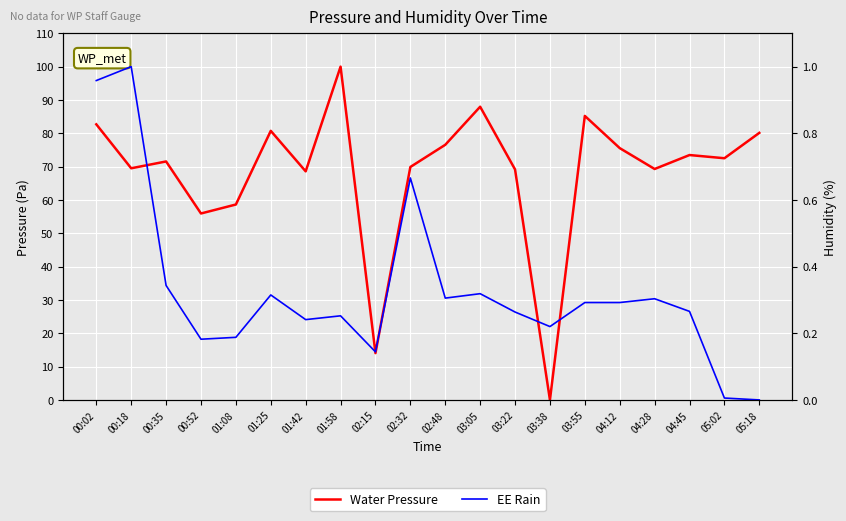

Reading right to left, transcribe all the data shown in this chart.

Water Pressure: 80.1	72.5	73.5	69.3	75.6	85.2	0.0	69.2	88.0	76.5	69.9	14.0	100.0	68.6	80.7	58.6	55.9	71.6	69.5	82.7
EE Rain: 0.0	0.0	0.3	0.3	0.3	0.3	0.2	0.3	0.3	0.3	0.7	0.1	0.3	0.2	0.3	0.2	0.2	0.3	1.0	1.0